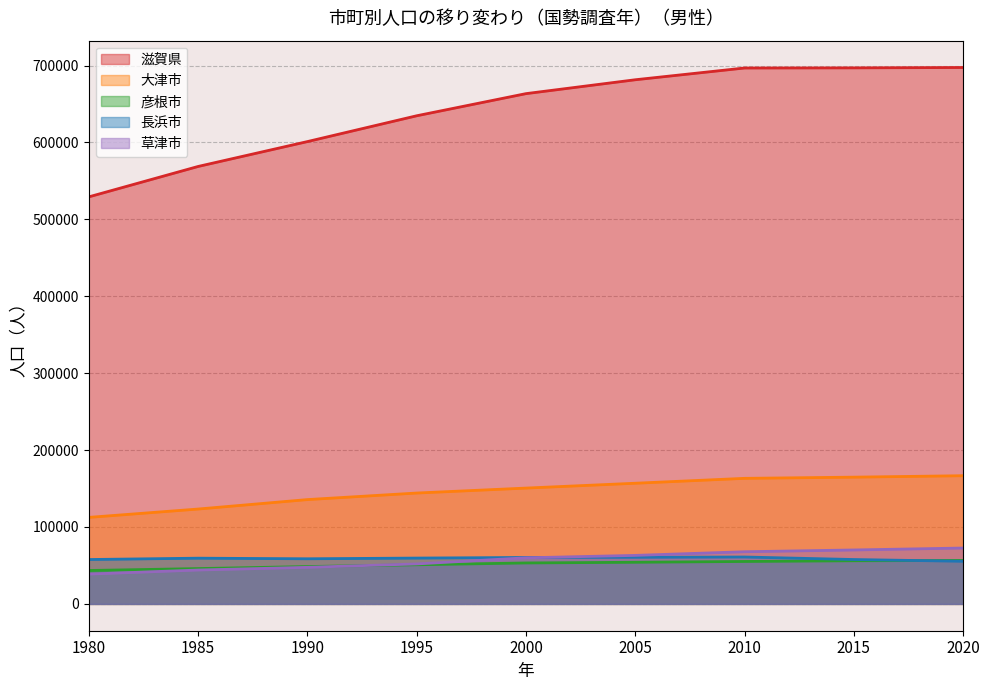

At which label does 大津市 reach its peak?

2020